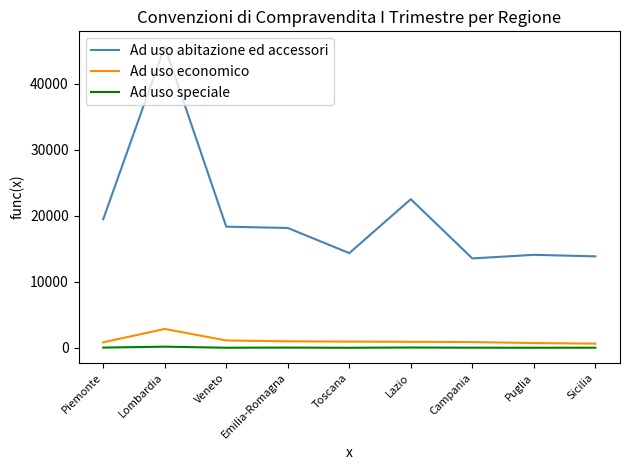

Which series has the widest spread of values?

Ad uso abitazione ed accessori